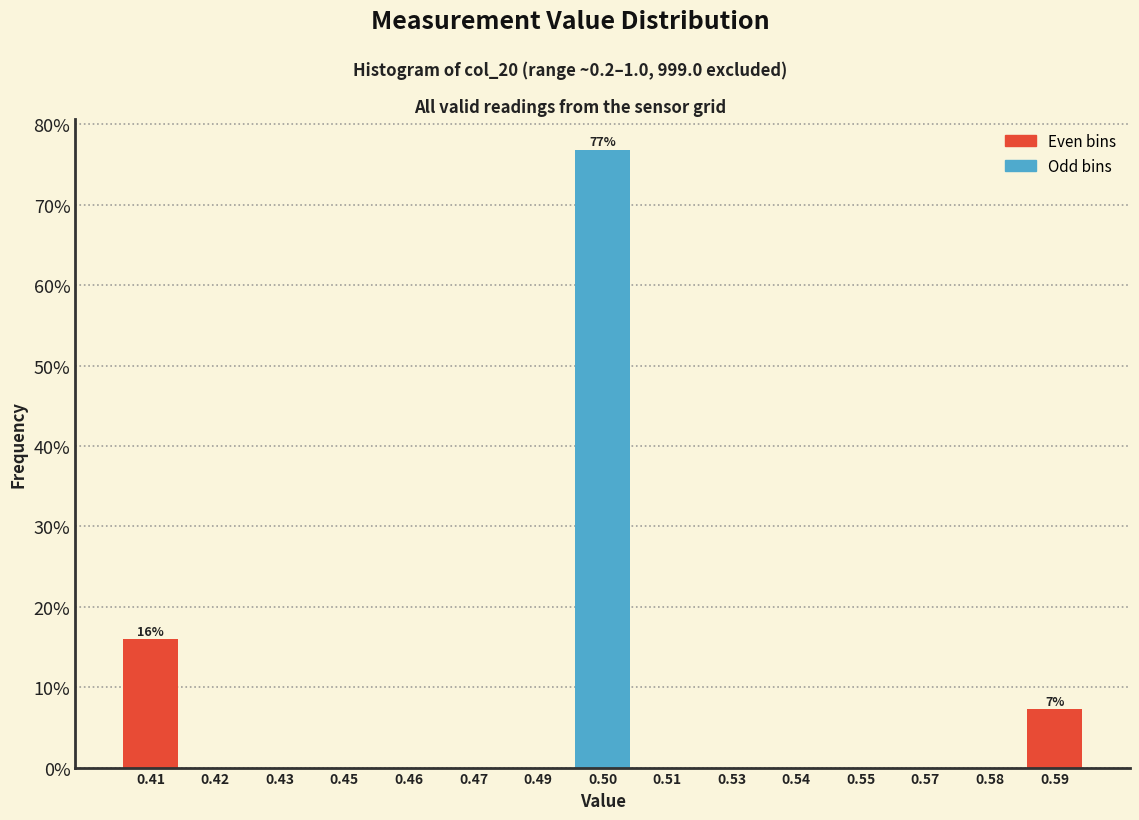

Reading left to right, extract all data points from this chart.

0.41=15.9	0.42=0.0	0.43=0.0	0.45=0.0	0.46=0.0	0.47=0.0	0.49=0.0	0.50=76.8	0.51=0.0	0.53=0.0	0.54=0.0	0.55=0.0	0.57=0.0	0.58=0.0	0.59=7.2